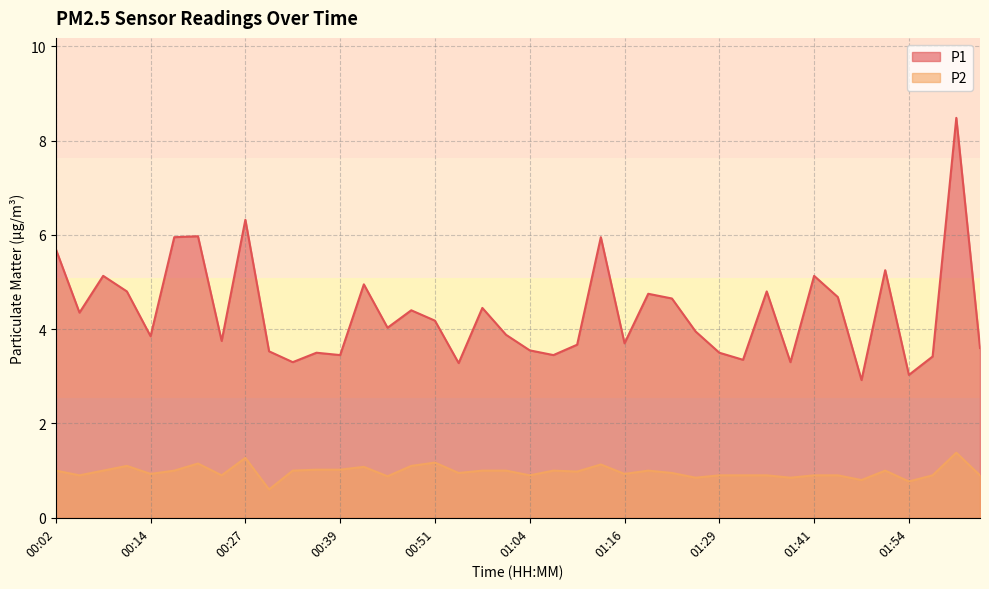

Which series has the widest spread of values?

P1